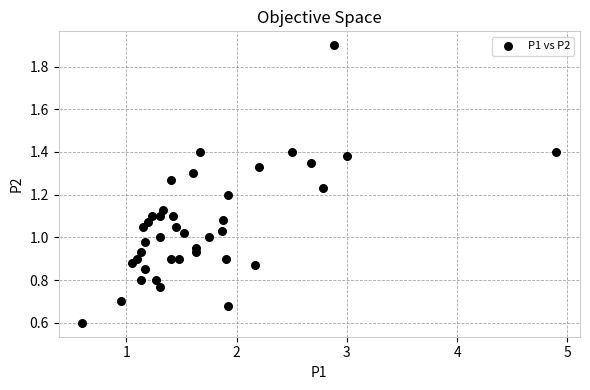

What is the range of X values (max minus min)?

4.3